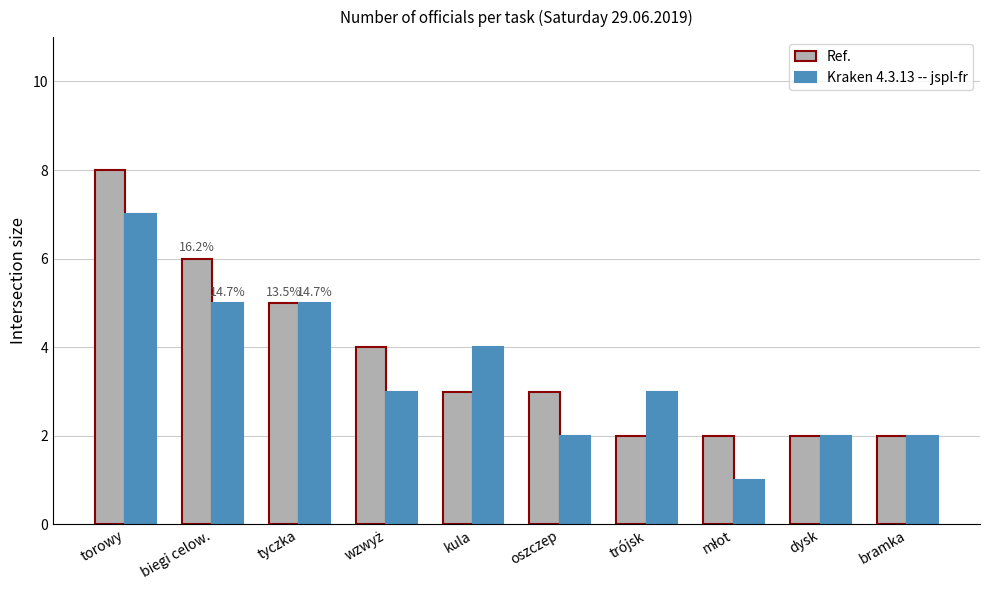

Is the value of Kraken 4.3.13 -- jspl-fr at biegi celow. greater than the value of Ref. at oszczep?

Yes